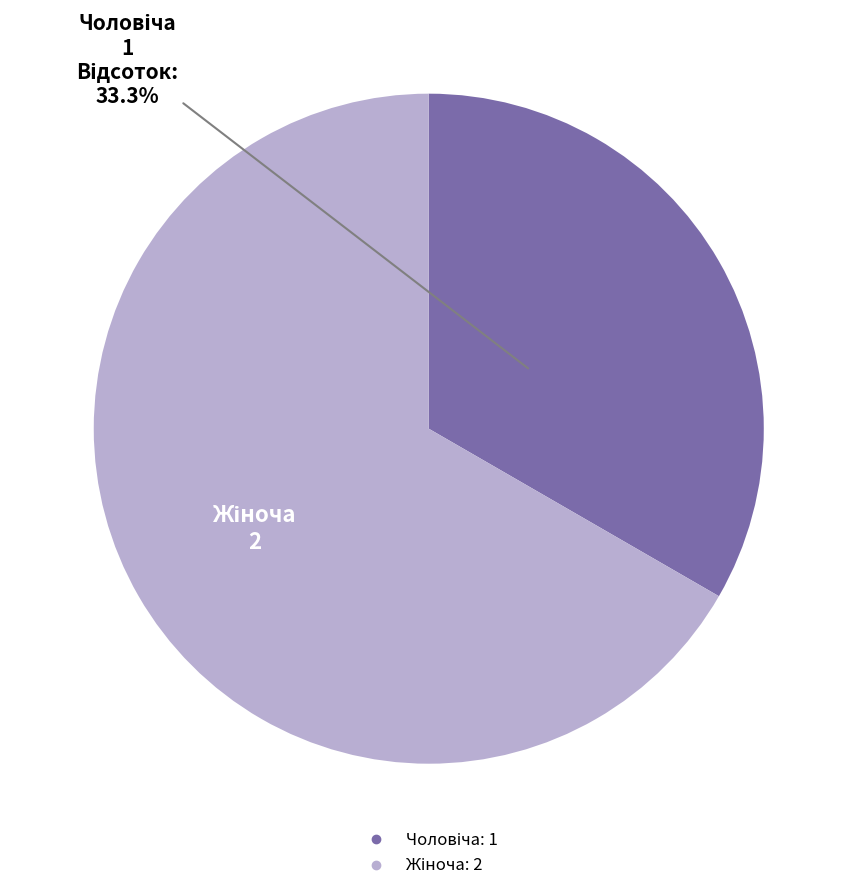

Does any single category account for the majority?

Yes